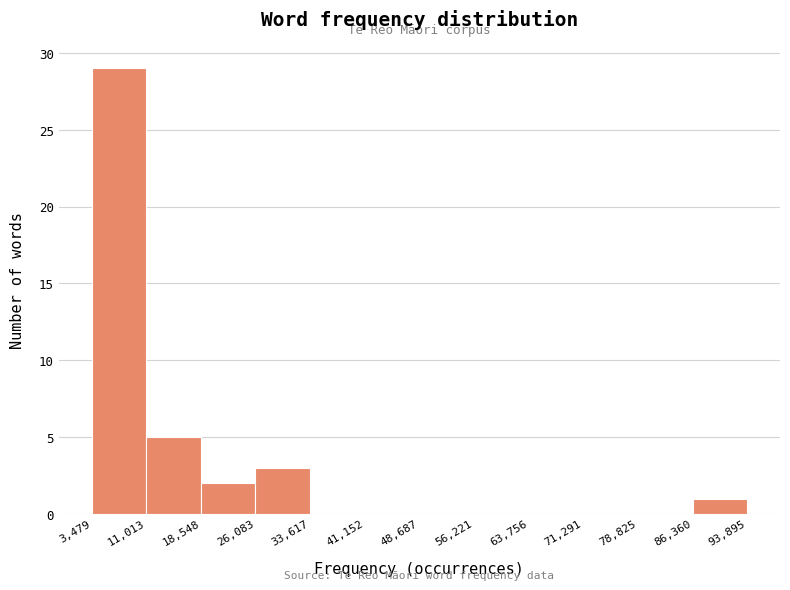

Reading left to right, transcribe this chart: for each bar, give the range it covers on the x-axis and its height. The values are not printed on the chart, so give them approximately, as read against the axis.

3,479 to 11,013: 29
11,013 to 18,548: 5
18,548 to 26,083: 2
26,083 to 33,617: 3
33,617 to 41,152: 0
41,152 to 48,687: 0
48,687 to 56,221: 0
56,221 to 63,756: 0
63,756 to 71,291: 0
71,291 to 78,825: 0
78,825 to 86,360: 0
86,360 to 93,895: 1